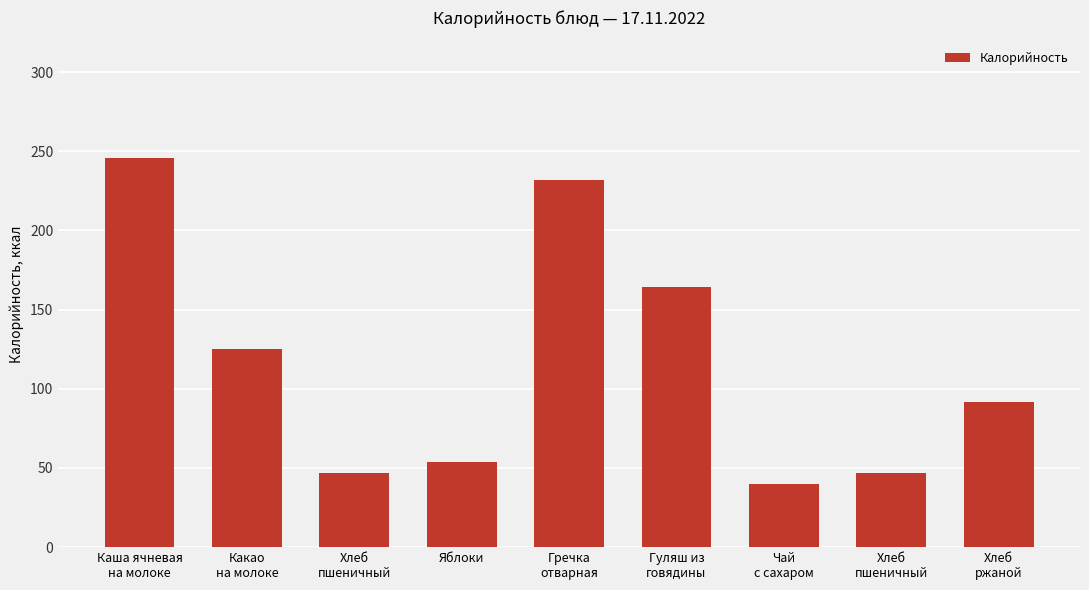

What is the change in value from Какао
на молоке to Гречка
отварная?

+106.8